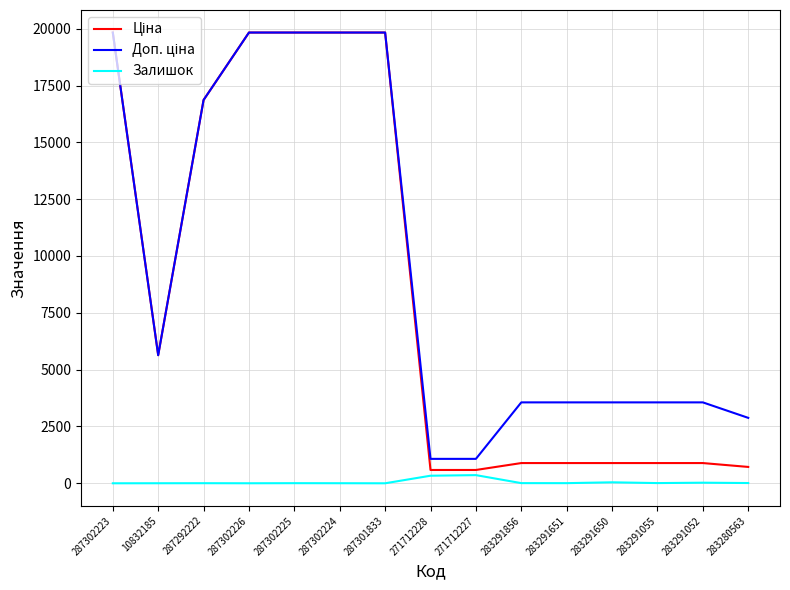

What is the total value across all series at 283280563?

3609.1